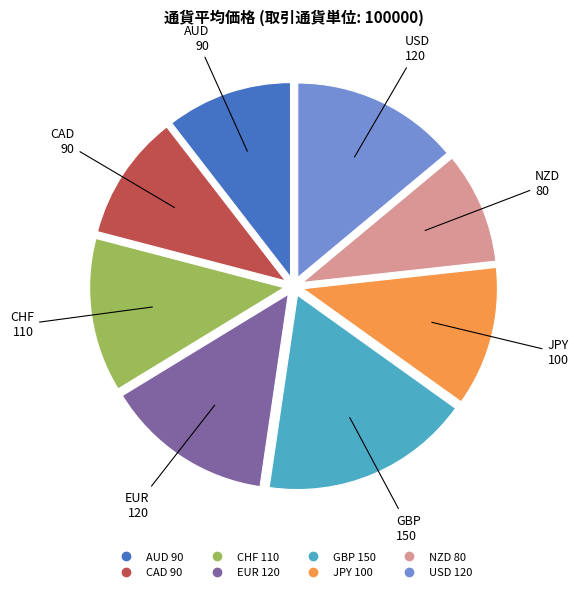

Which slice is the largest?

GBP